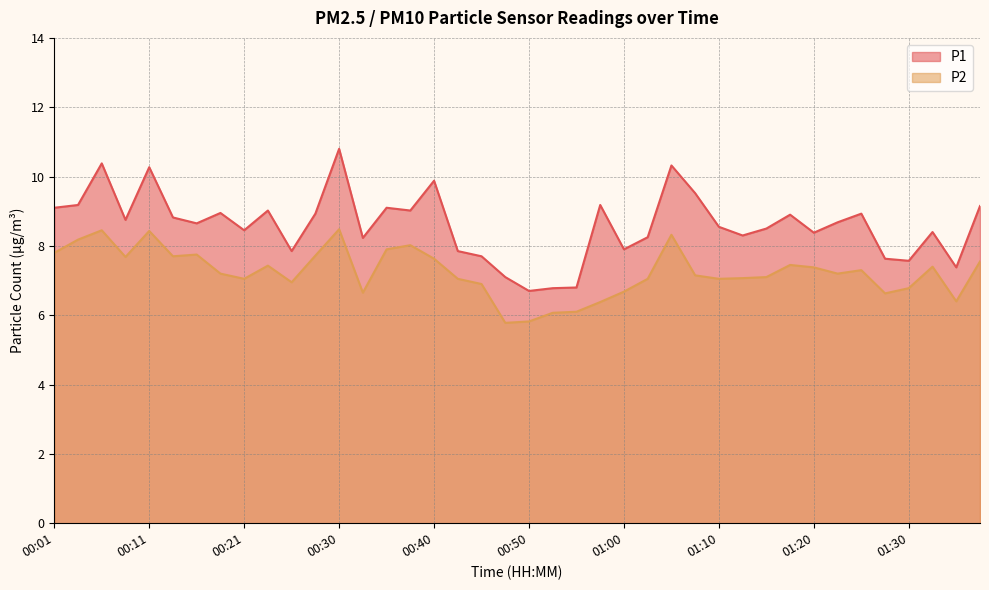

True or false: P2 and P1 cross at least once.

False